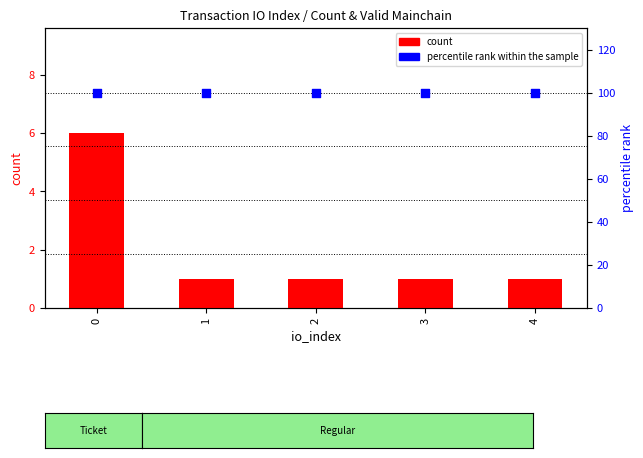

Which series has the largest total across all categories?

percentile rank within the sample